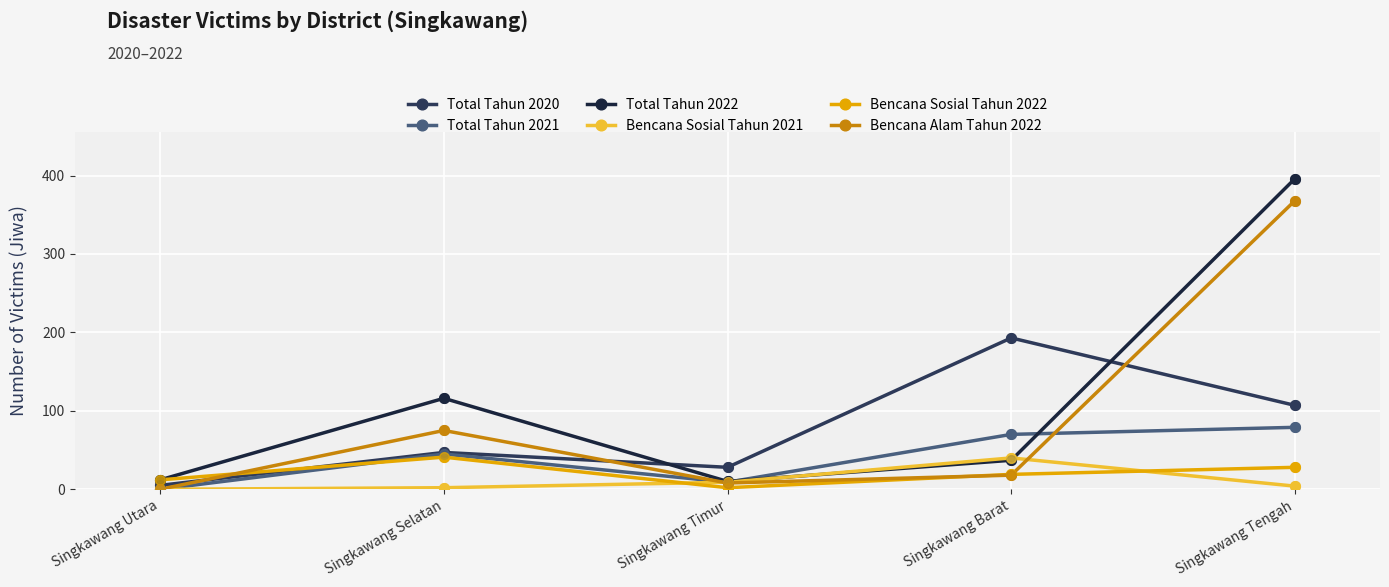

Which series has the widest spread of values?

Total Tahun 2022